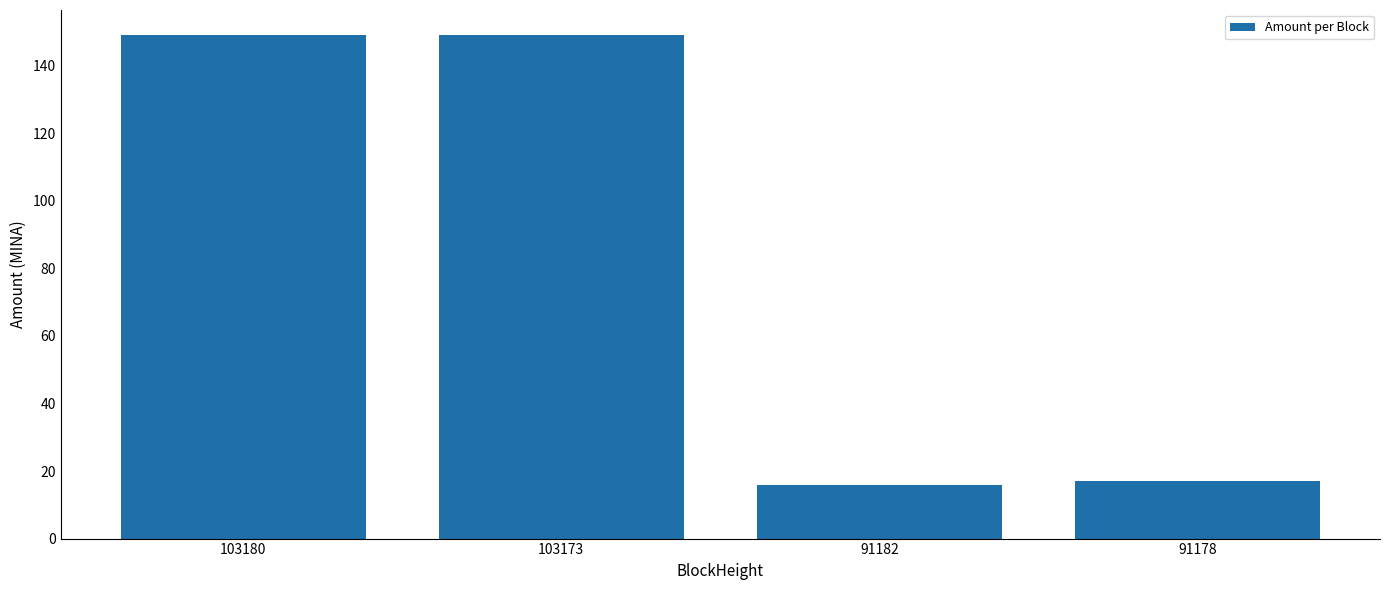

The chart shows a value of 148.9 at 103180. True or false?

True